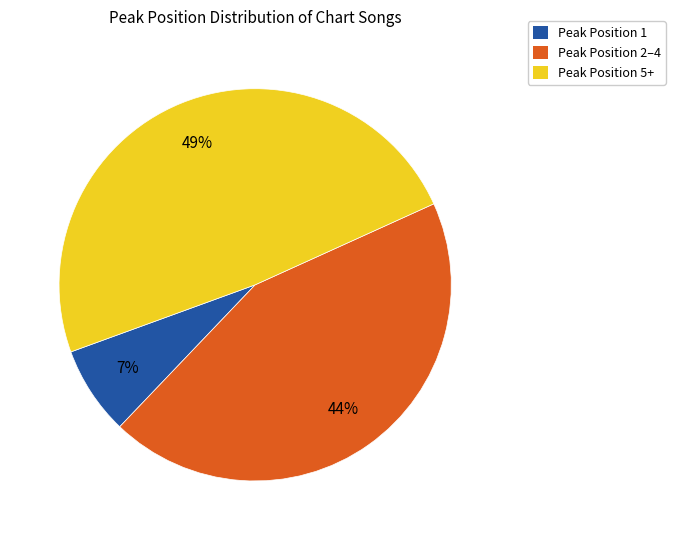

Does any single category account for the majority?

No